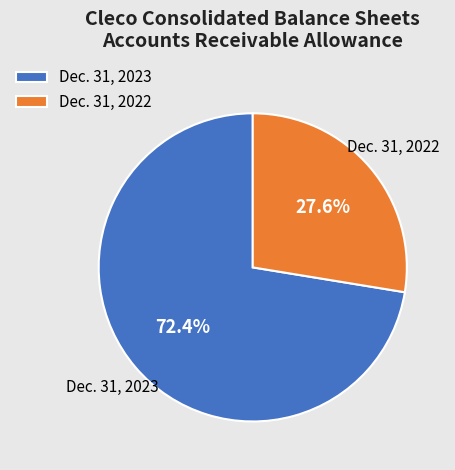

True or false: Dec. 31, 2023 accounts for 60% of the total.

False